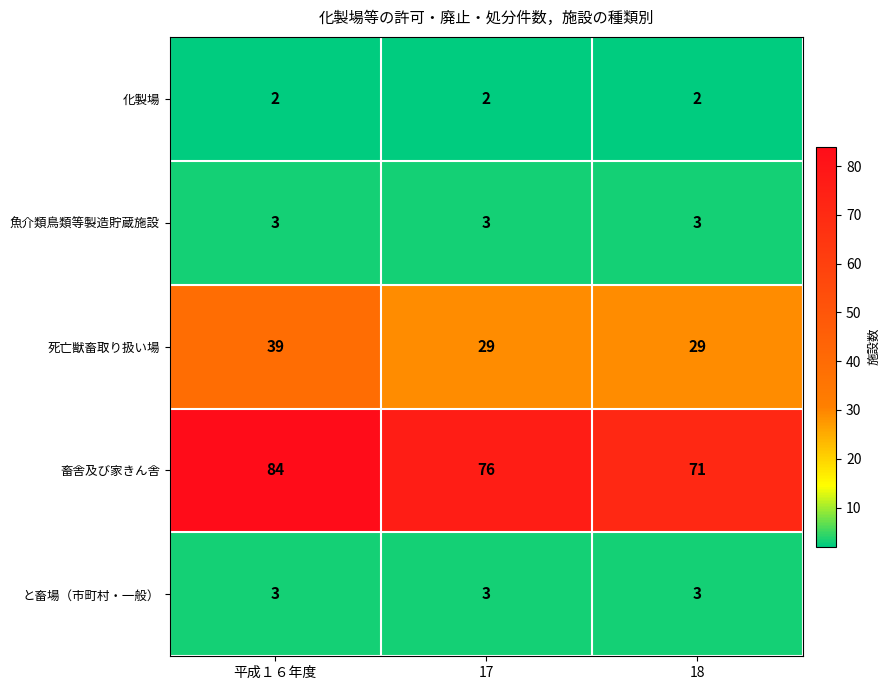

Reading left to right, list all the values displayed in this chart.

化製場: 2	2	2
魚介類鳥類等製造貯蔵施設: 3	3	3
死亡獣畜取り扱い場: 39	29	29
畜舎及び家きん舎: 84	76	71
と畜場（市町村・一般）: 3	3	3